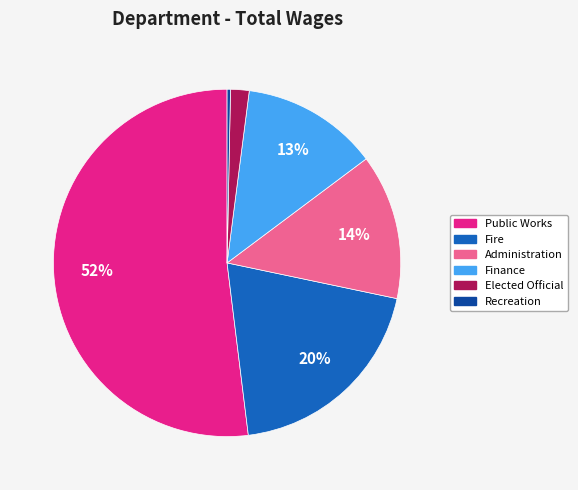

Do Administration and Public Works together represent more than half of the pie?

Yes